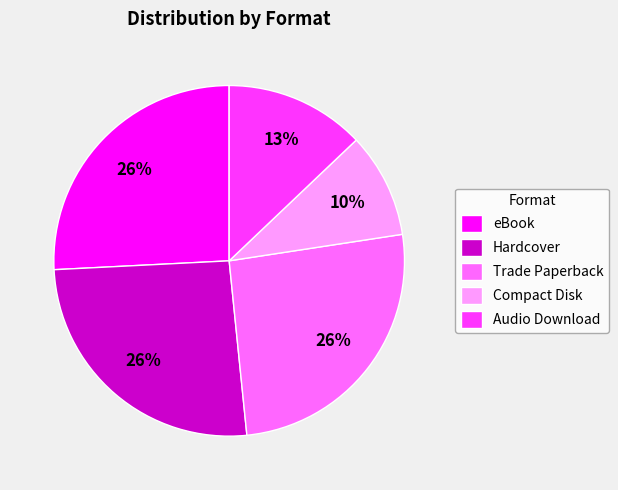

Is Audio Download the majority of the pie?

No